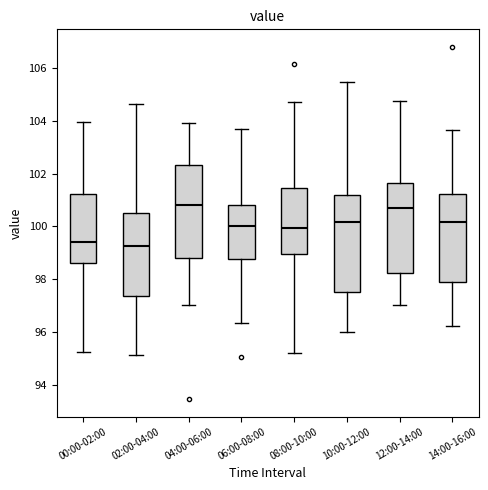

Reading left to right, transcribe this box plot: for each box, give where its median line is, the range the box spans, and where its two whiskers end, as read against the y-axis. The values are not printed on the chart, so give them approximately, as read against the axis.

00:00-02:00: median 99.4, box 98.6 to 101.2, whiskers 95.2 to 104.0
02:00-04:00: median 99.2, box 97.4 to 100.6, whiskers 95.2 to 104.6
04:00-06:00: median 100.8, box 98.8 to 102.4, whiskers 97.0 to 104.0
06:00-08:00: median 100.0, box 98.8 to 100.8, whiskers 96.4 to 103.6
08:00-10:00: median 100.0, box 99.0 to 101.4, whiskers 95.2 to 104.8
10:00-12:00: median 100.2, box 97.6 to 101.2, whiskers 96.0 to 105.4
12:00-14:00: median 100.6, box 98.2 to 101.6, whiskers 97.0 to 104.8
14:00-16:00: median 100.2, box 97.8 to 101.2, whiskers 96.2 to 103.6